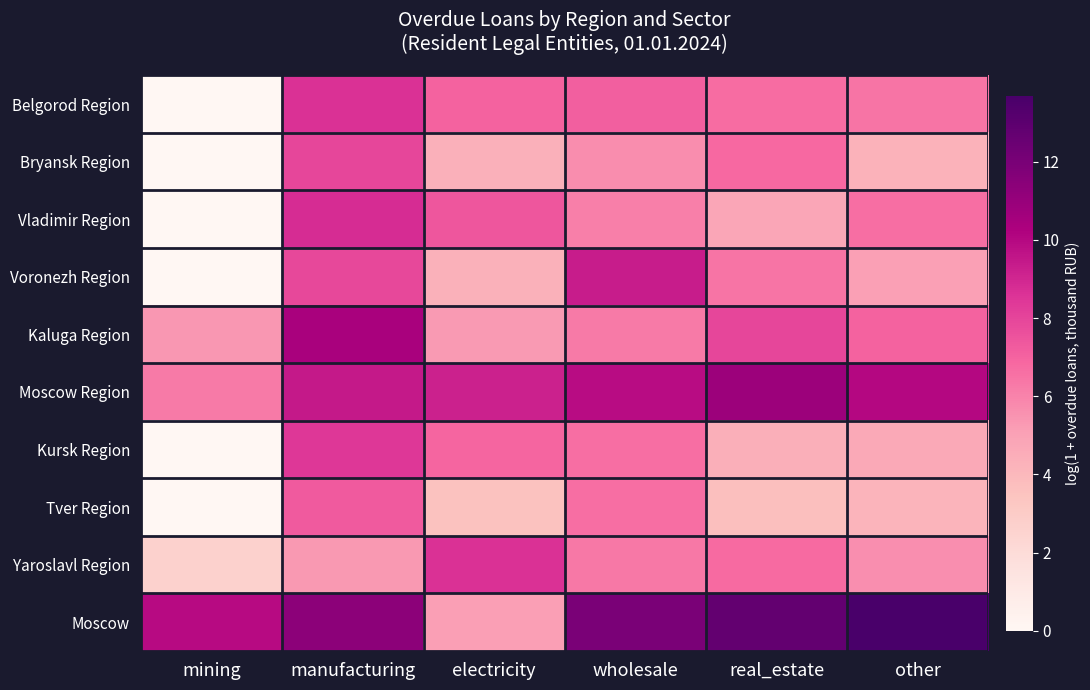

What is the total value across all series at manufacturing?

85.5